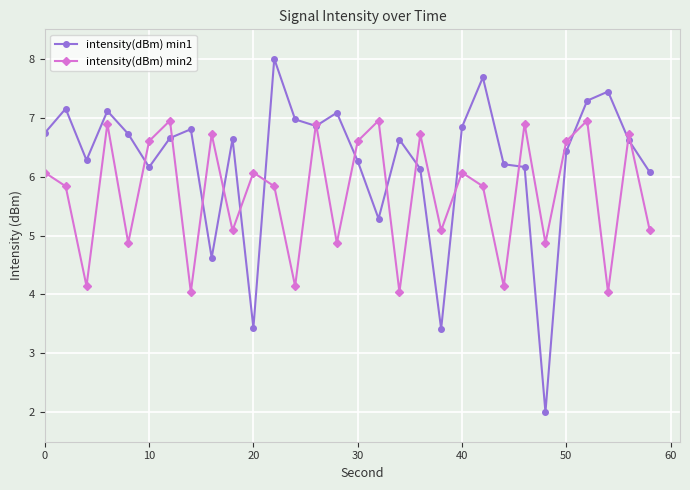

Rank the series by their average value, from highest to lowest.

intensity(dBm) min1, intensity(dBm) min2